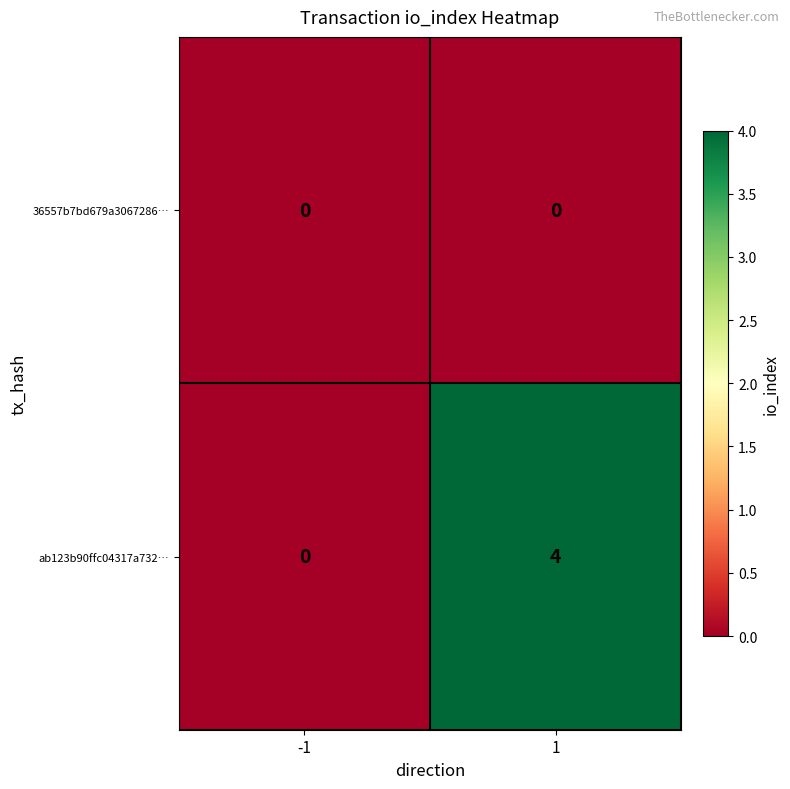

How many data points does each series have?

2